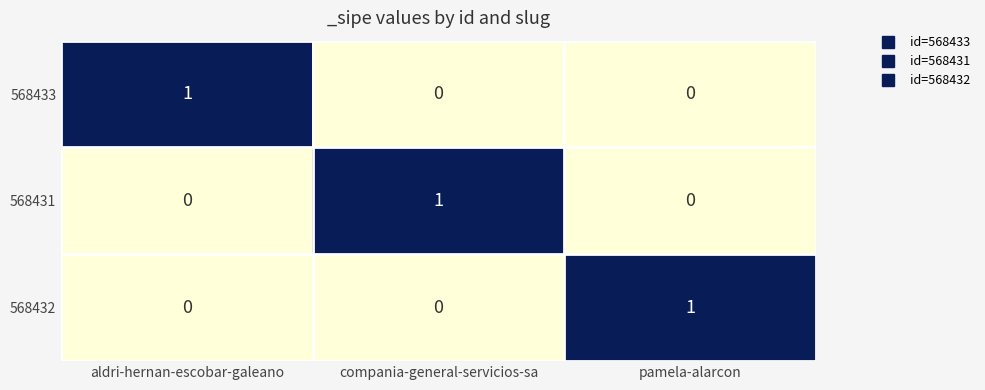

How many 568433 values are between 0 and 1?

3